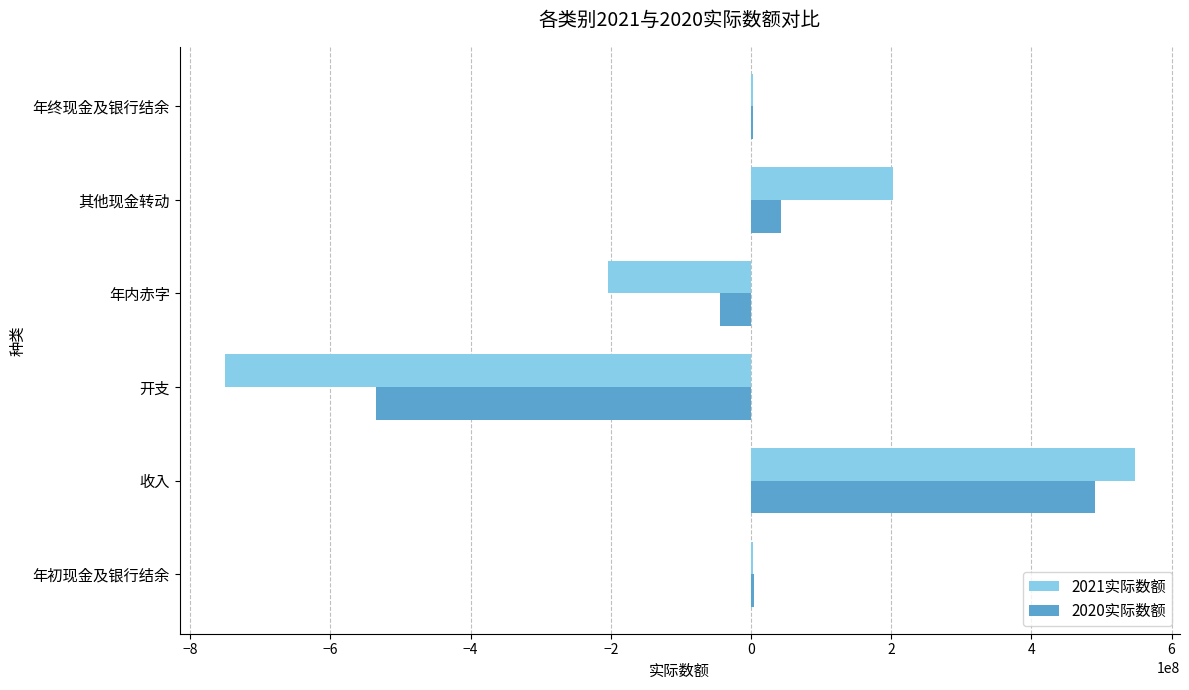

True or false: 2020实际数额 has a value of -535688551 at 开支.

True